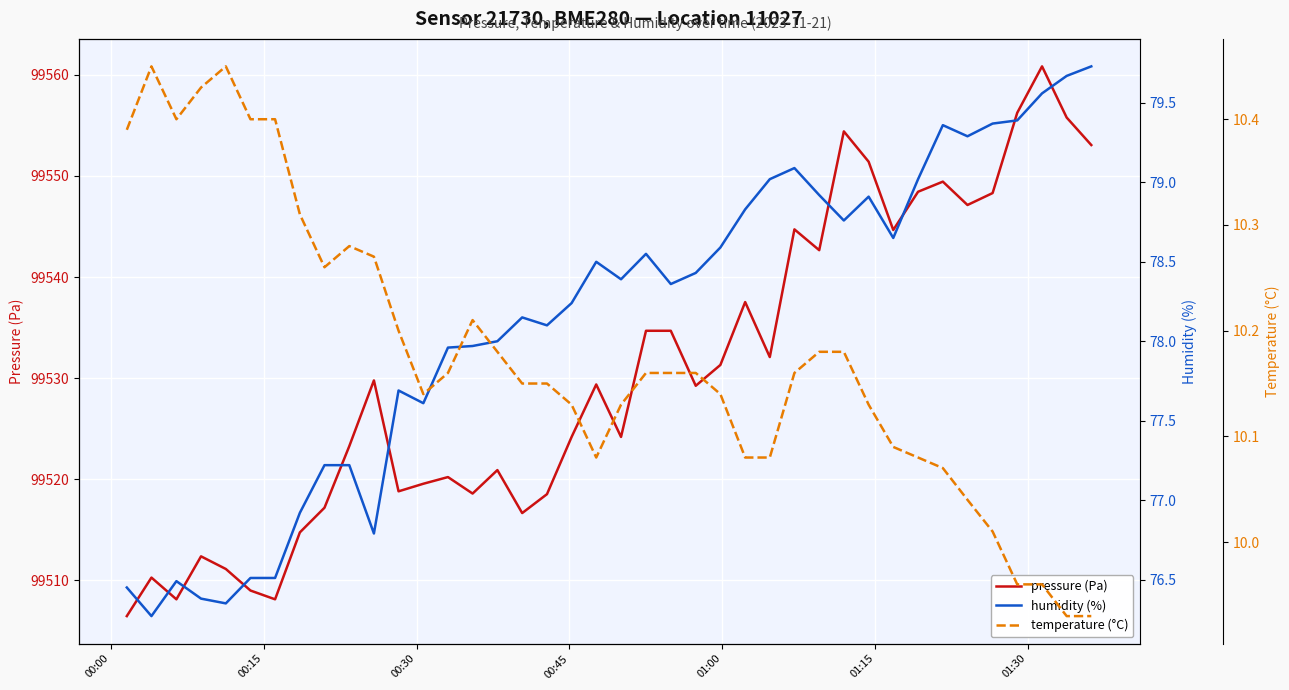

What is the highest value of the pressure (Pa) series?

99560.8